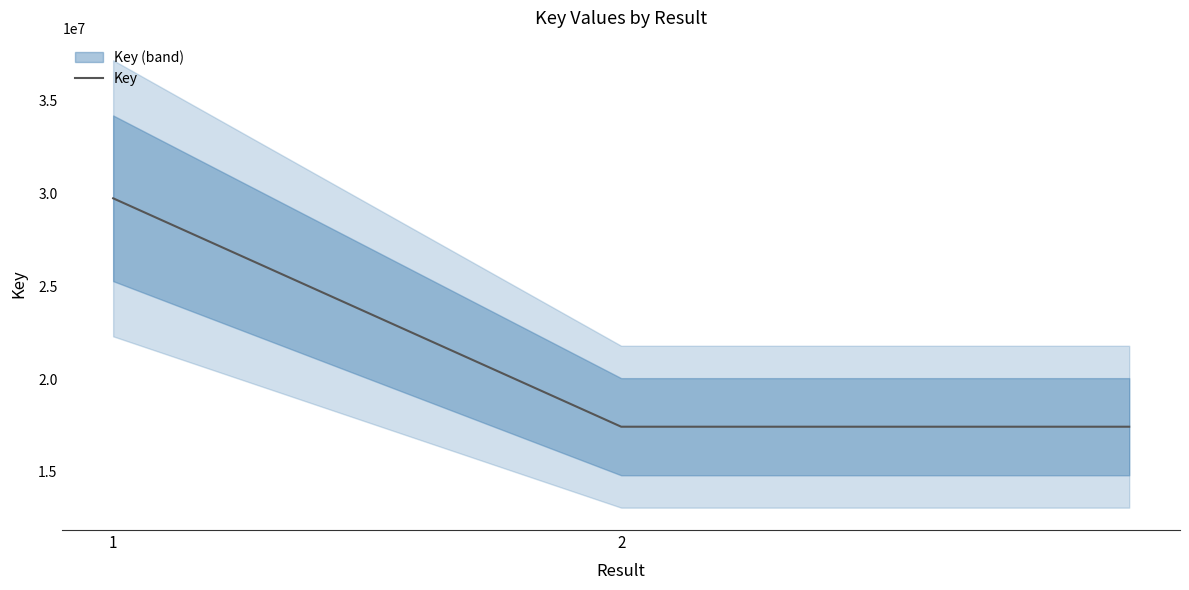

True or false: the data shows 6129193 at 2.

False